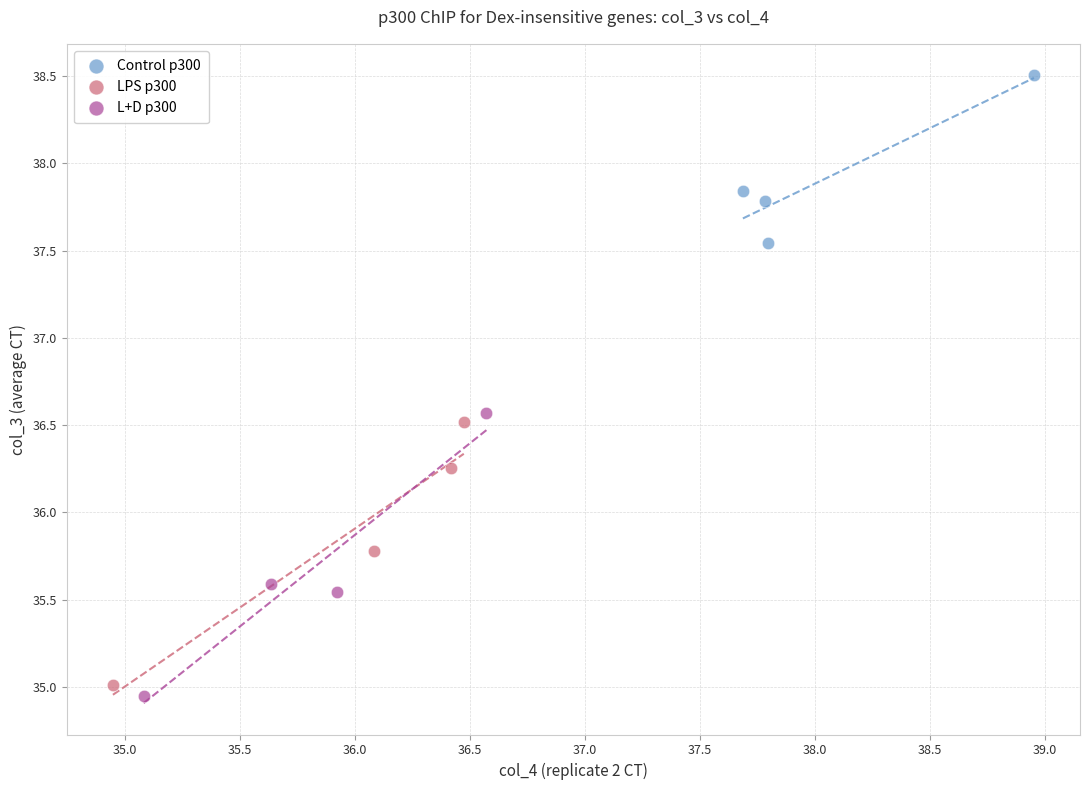

Which series has the largest Y range (max minus min)?

L+D p300